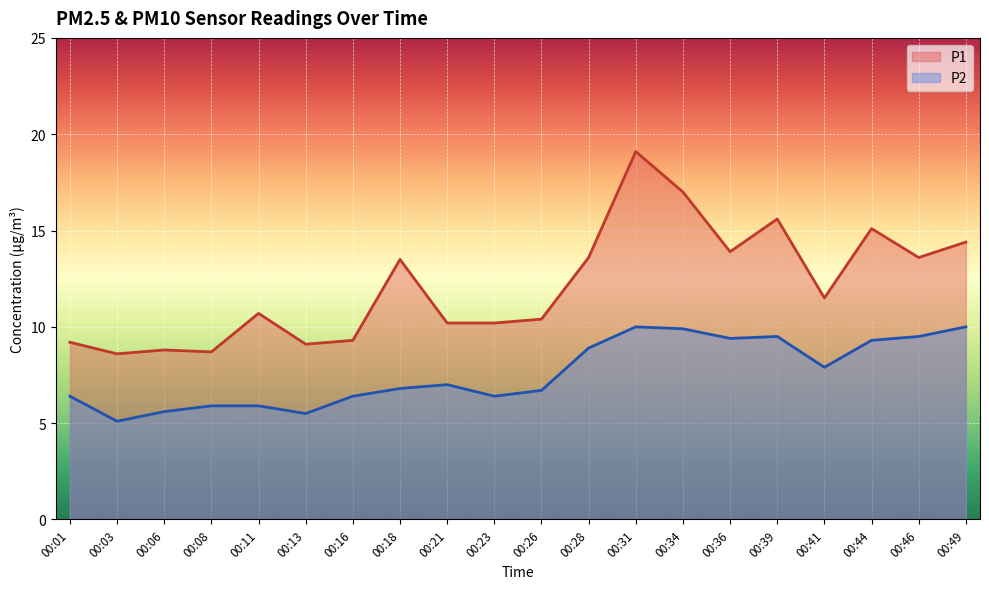

Which series has the widest spread of values?

P1